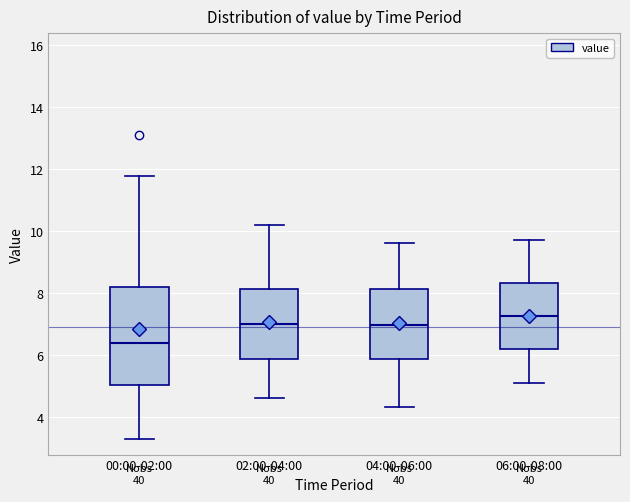

Which box is the tallest, from its lower edge to its upper edge?

00:00-02:00